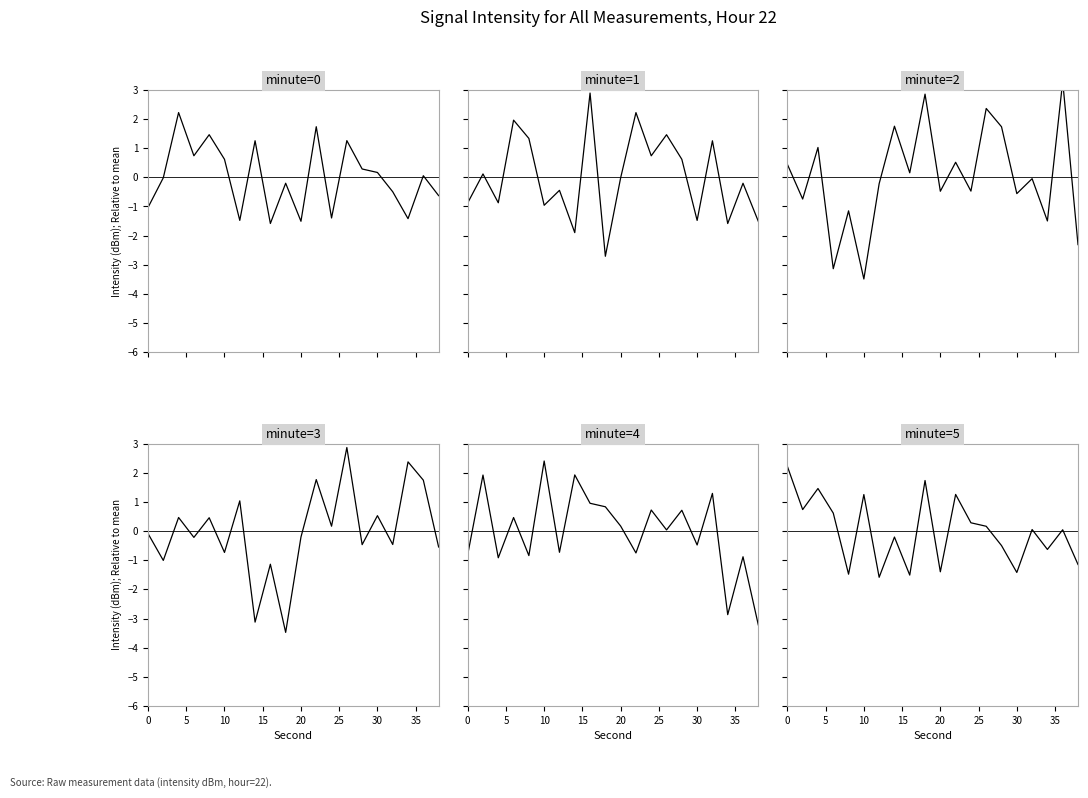

How many times do minute_2 and minute_3 cross each other?

9